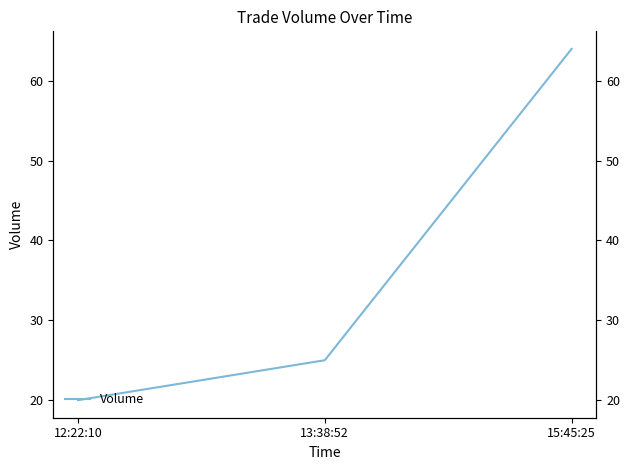

Between 12:22:10 and 13:38:52, which is larger?

13:38:52